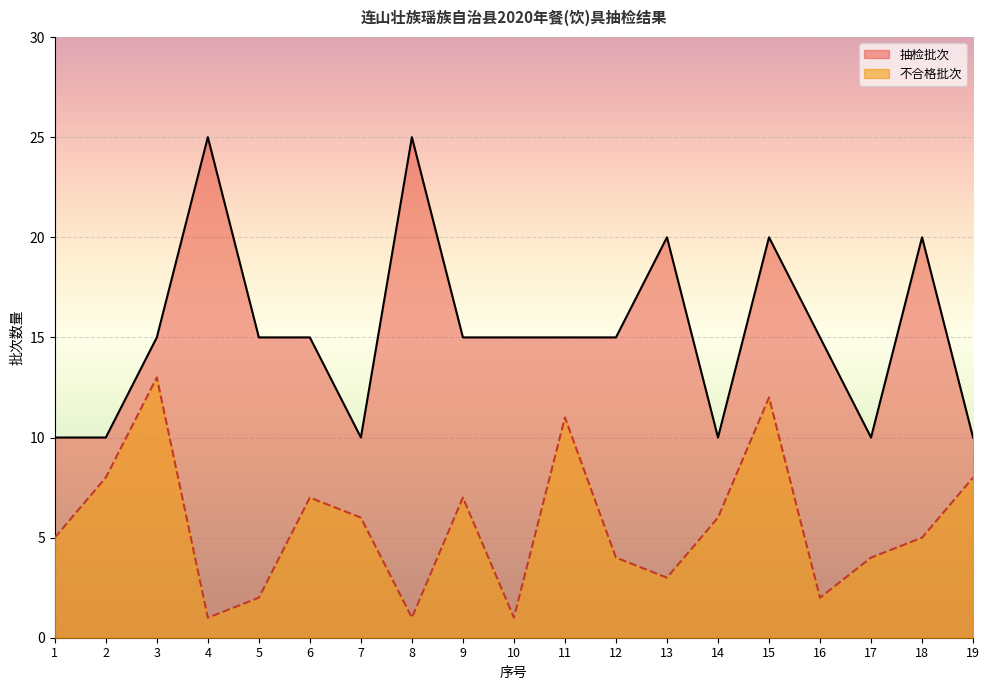

What are all the series names shown in the legend?

抽检批次, 不合格批次